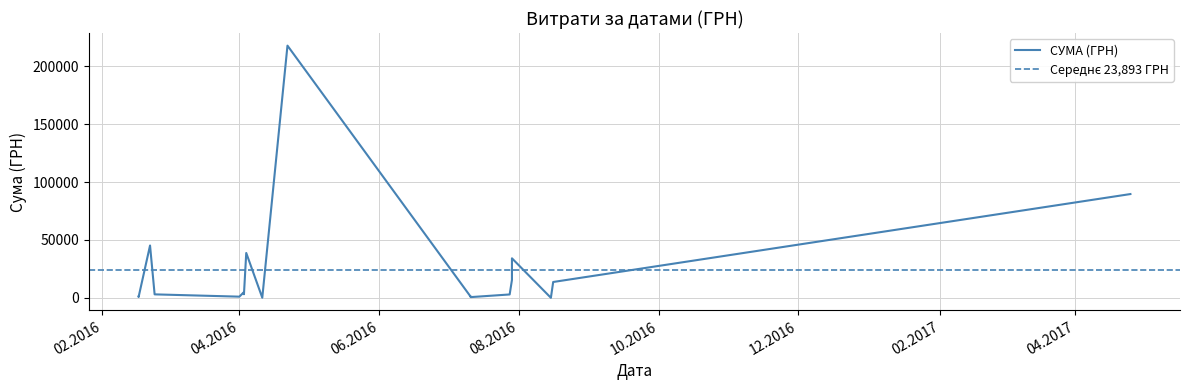

At which label is the value closest to 109032?

25.04.2017